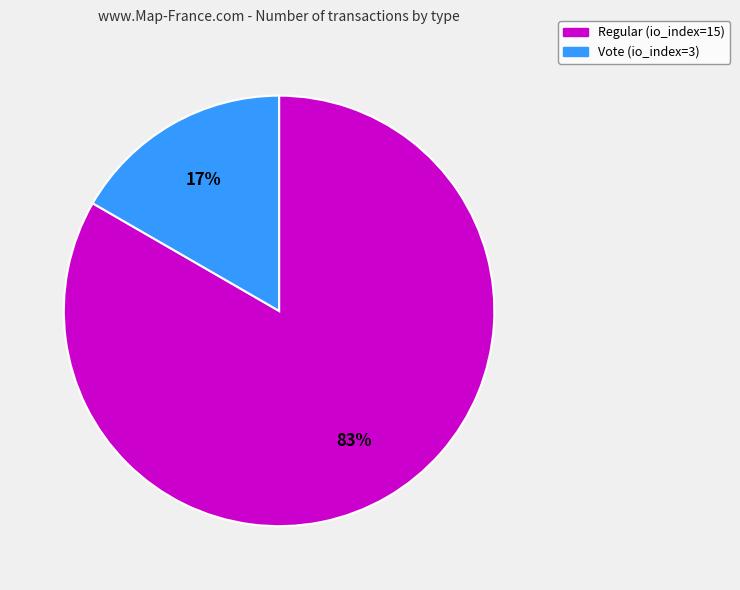

True or false: Vote (io_index=3) accounts for 17% of the total.

True